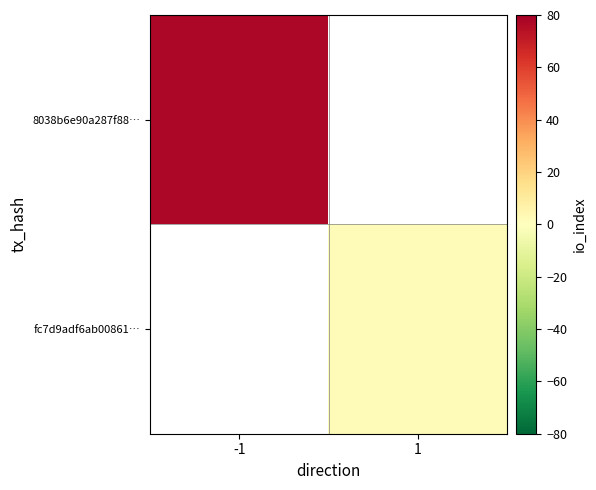

At which label is 8038b6e90a287f88… closest to 77?

-1